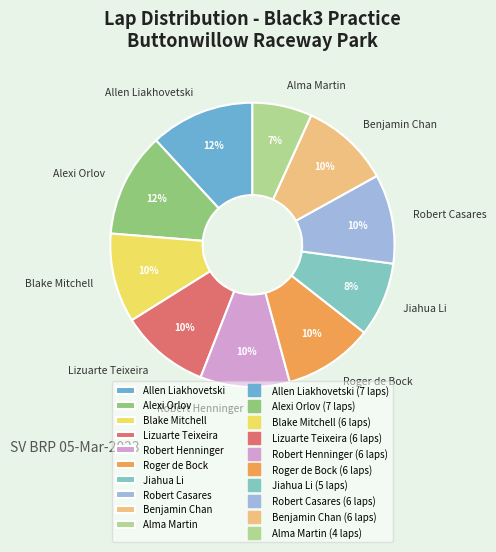

Combined, do Robert Henninger and Benjamin Chan account for over 50%?

No